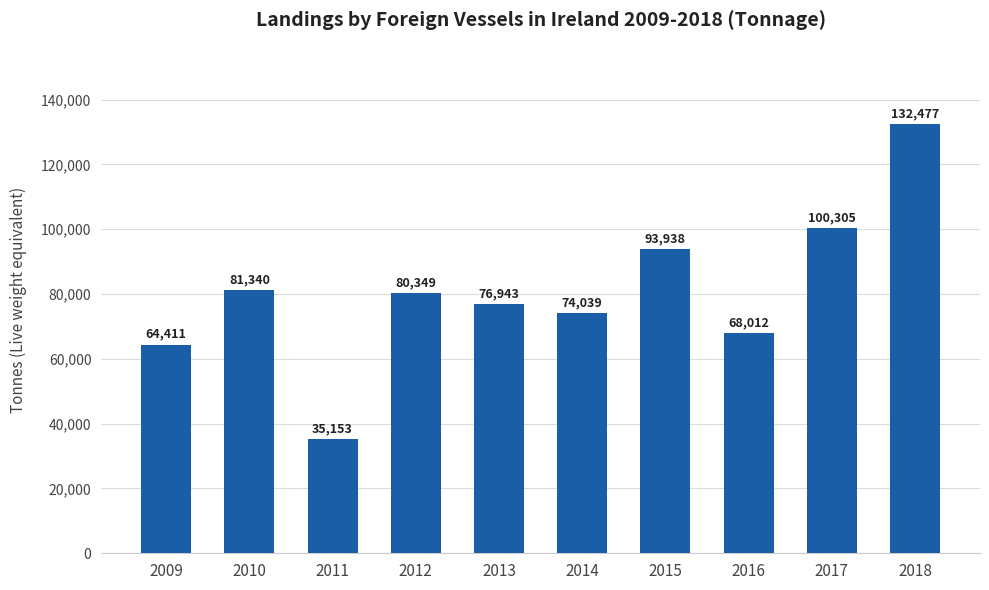

List the labels in order of value, smallest first.

2011, 2009, 2016, 2014, 2013, 2012, 2010, 2015, 2017, 2018